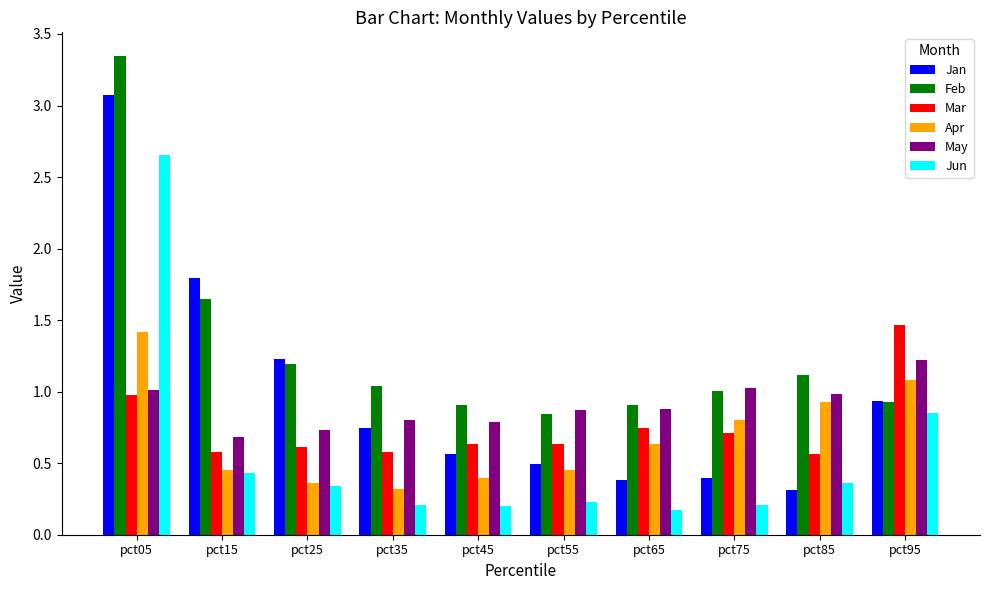

What is the difference between the maximum and minimum values in the Feb series?

2.5